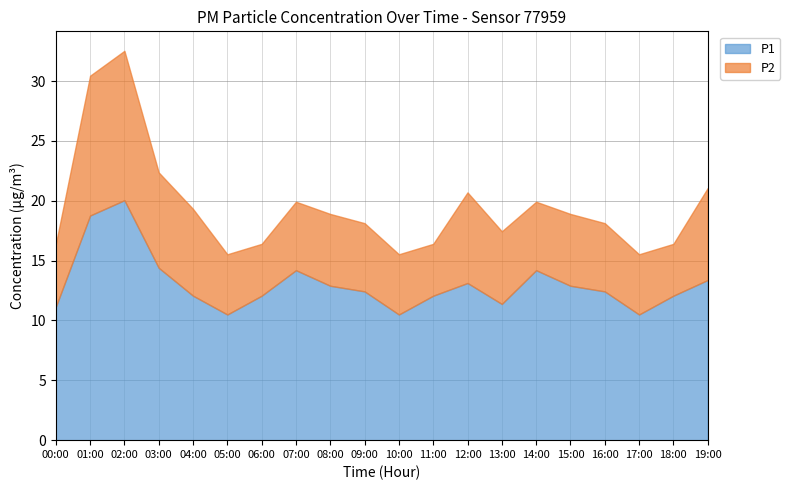

How many interior local peaks does the P1 series have?

4